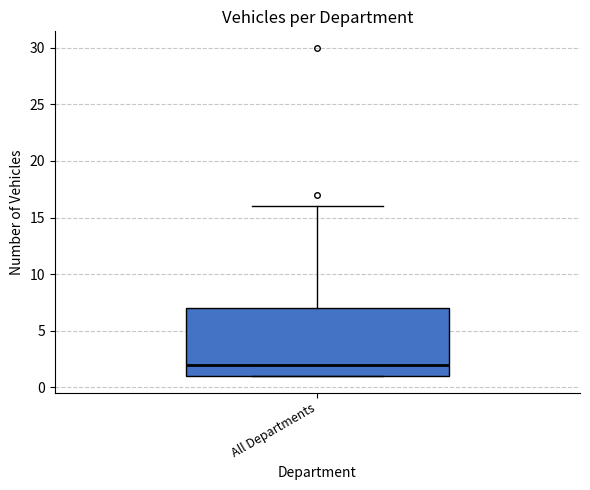

Read this box plot against the y-axis: the position of the median line, the range covered by the box, and the ends of both whiskers. The values are not printed on the chart, so give them approximately, as read against the axis.

median 2, box 1 to 7, whiskers 1 to 16